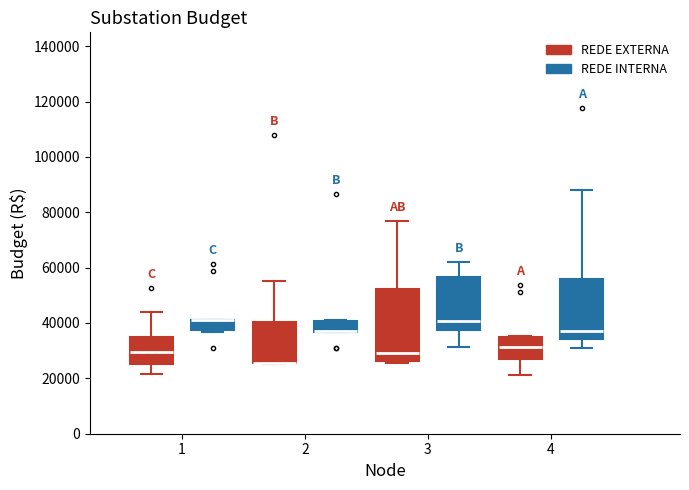

Where is the upper edge of the box for 3 (REDE EXTERNA) on the y-axis? The values are not printed on the chart, so give them approximately, as read against the axis.

52000